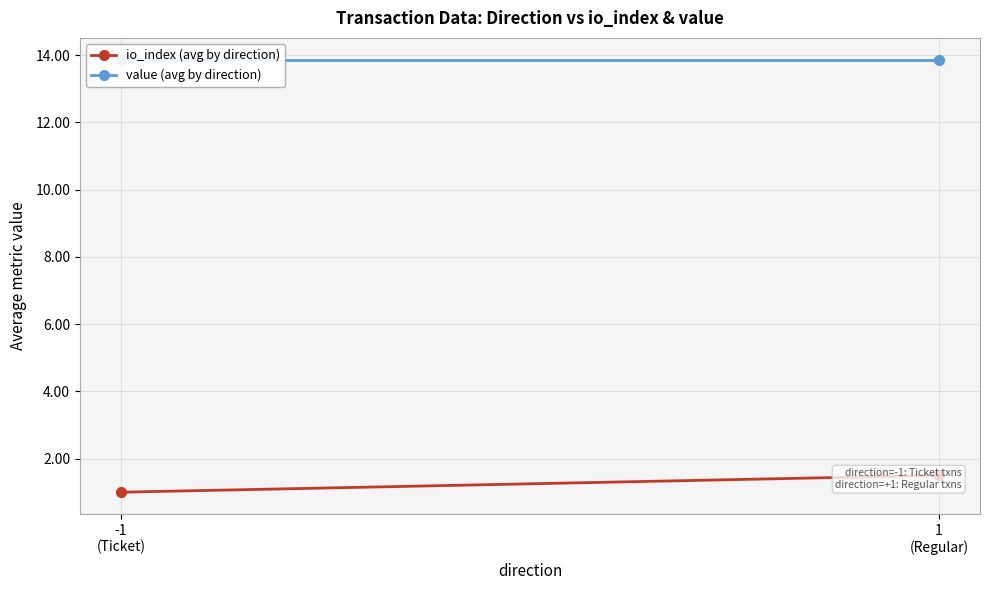

How many distinct data groups are displayed?

2